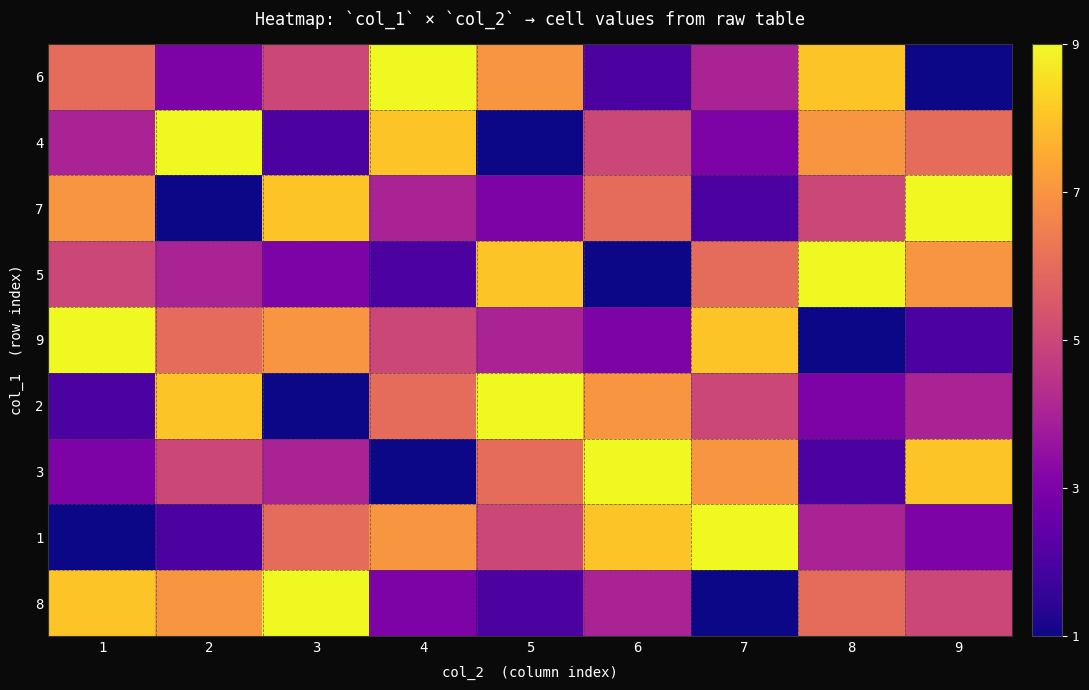

What is the difference between the highest and lowest values at 9?

8